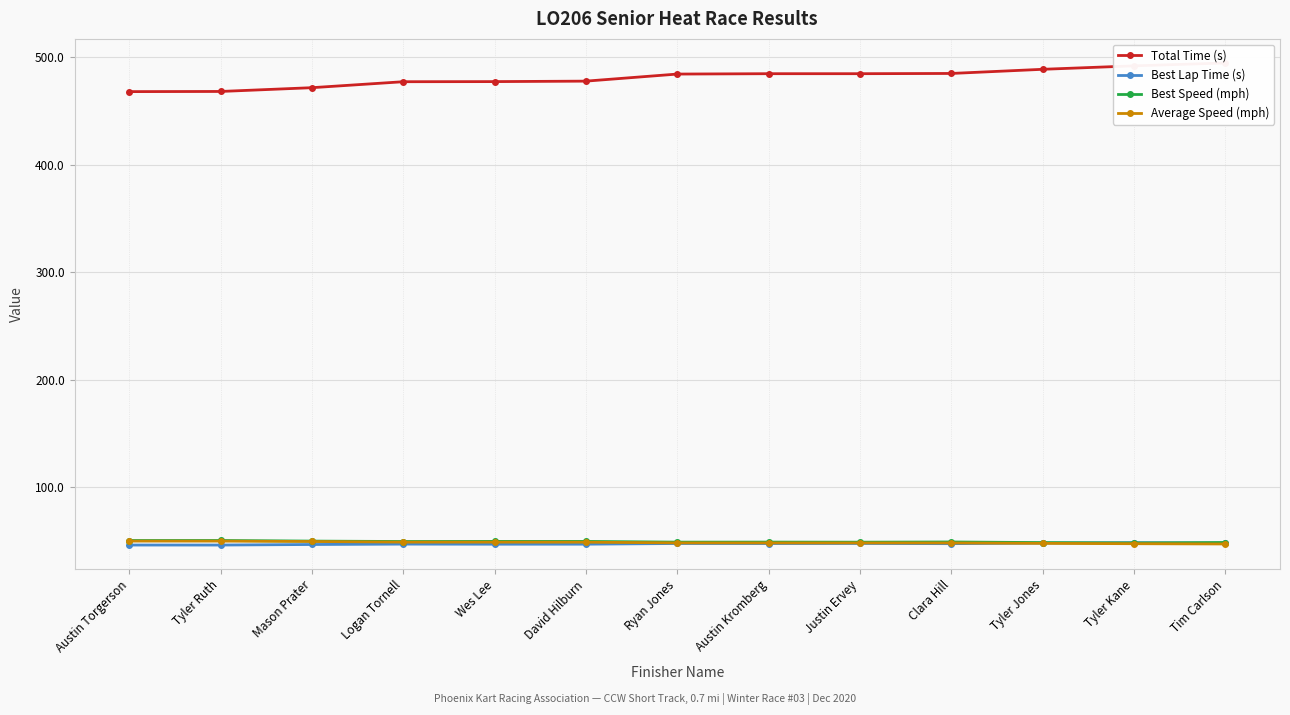

What is the average value of the Best Speed (mph) series?

49.4